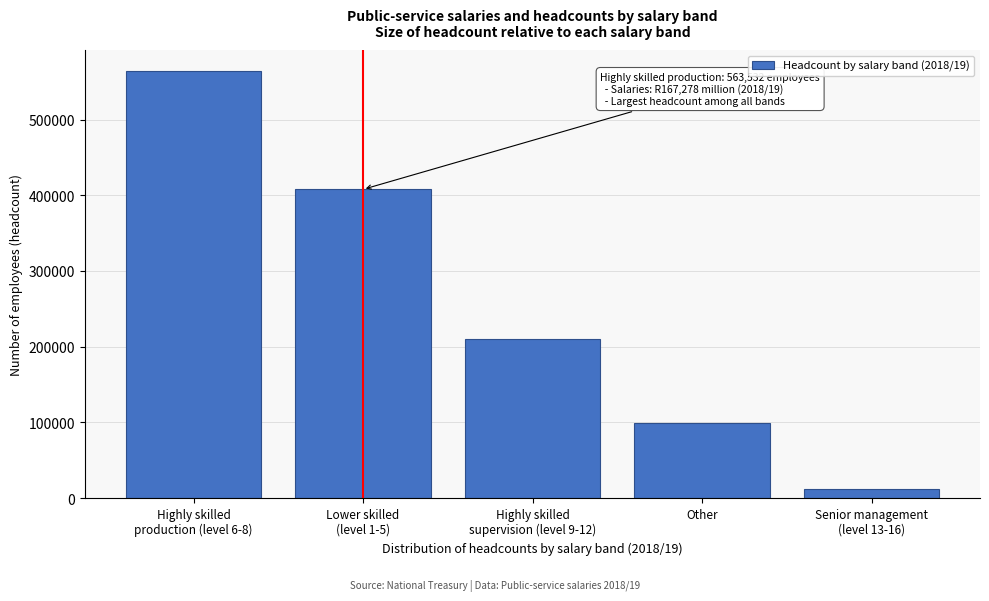

Reading left to right, transcribe all the data shown in this chart.

563532.0	407752.9	209899.0	99478.8	11925.1